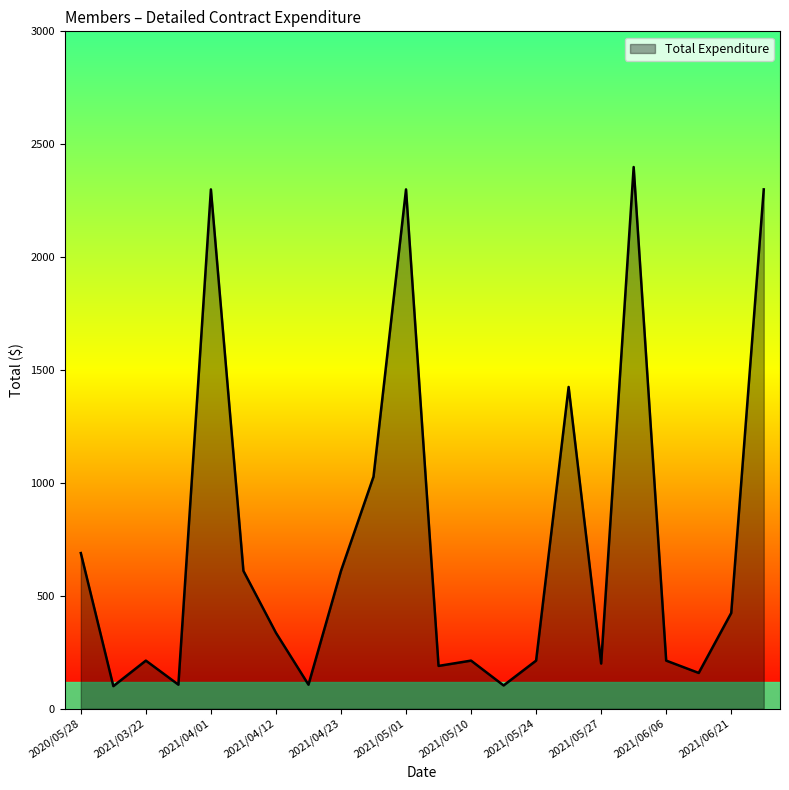

What is the difference between the second highest and second lowest values?

2196.9